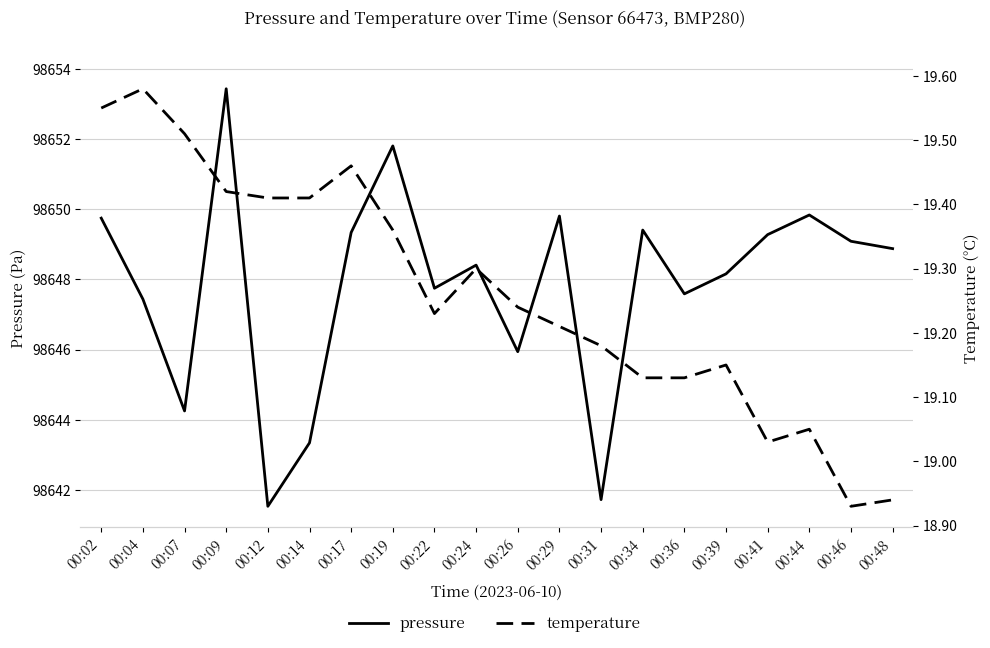

True or false: pressure and temperature cross at least once.

False